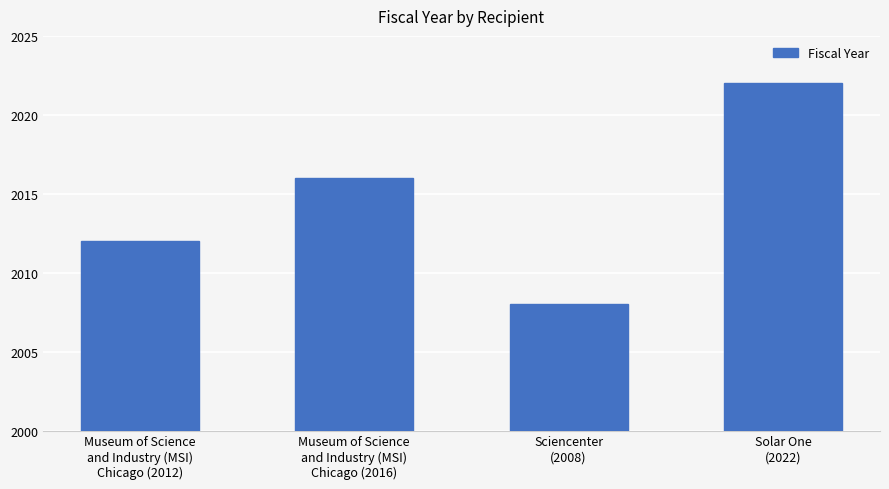

Is it true that the value at Sciencenter
(2008) is 1054?

False